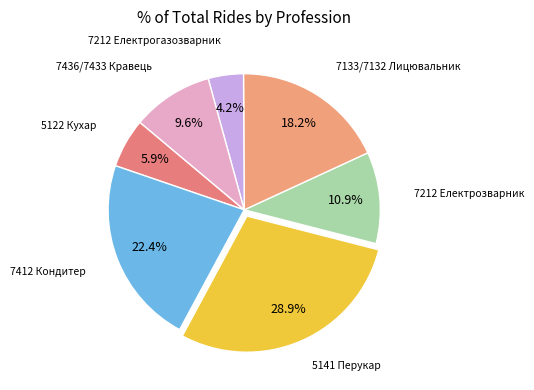

To the nearest percent, what is the difference between the largest and smallest slice percentages?

25%